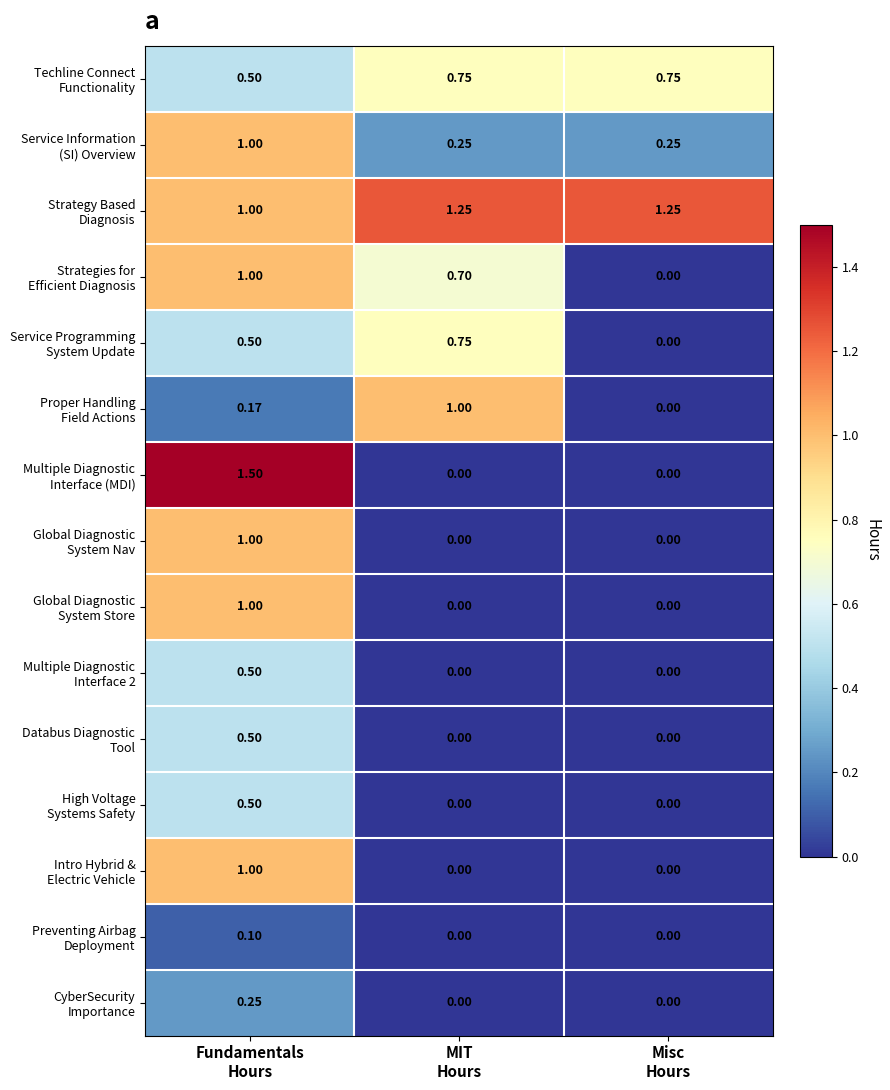

At which category is the sum across all series the highest?

Fundamentals
Hours